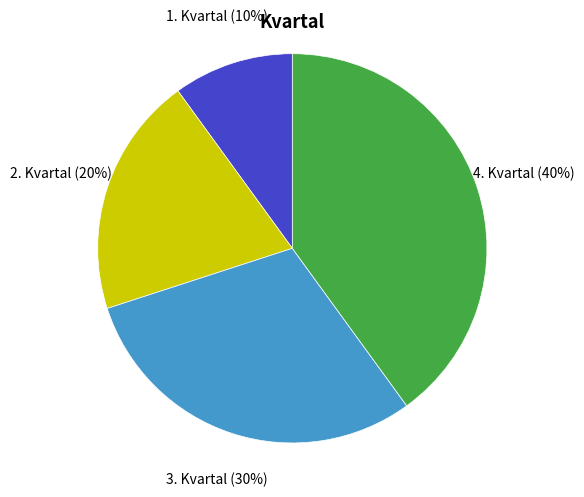

Count the number of slices in the pie.

4